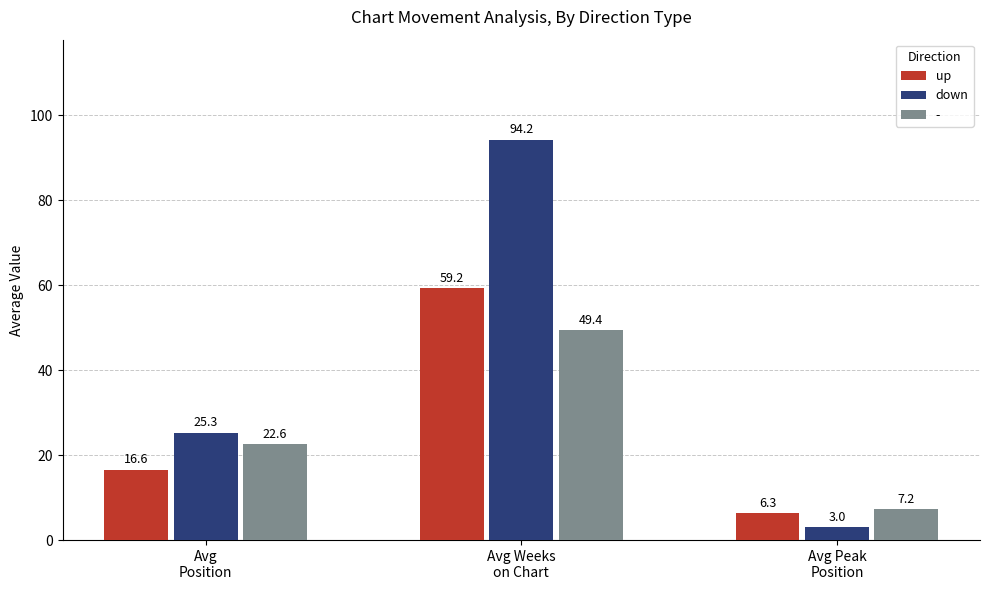

The value of up at Avg
Position is 4.5. True or false?

False